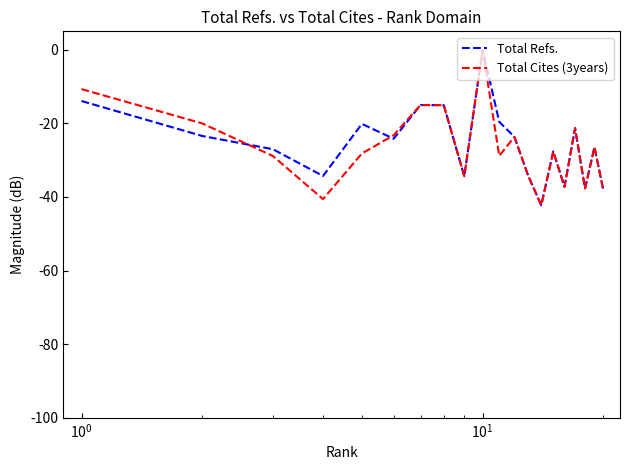

What is the smallest value displayed?

-42.3